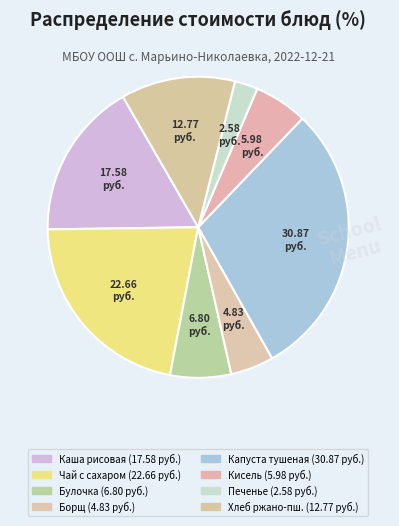

What is the smallest slice in the pie chart?

Печенье